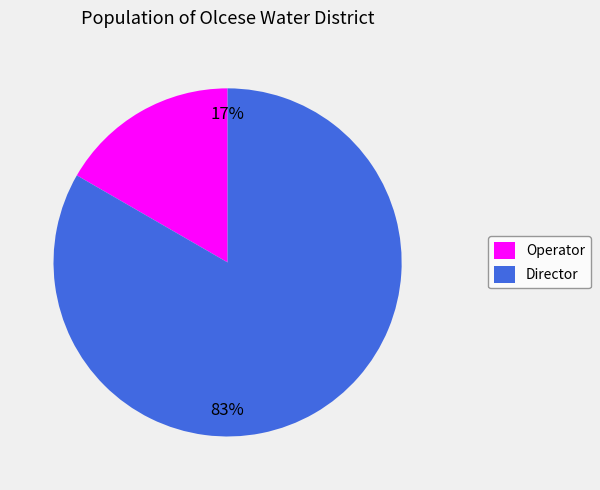

What is the largest slice in the pie chart?

Director